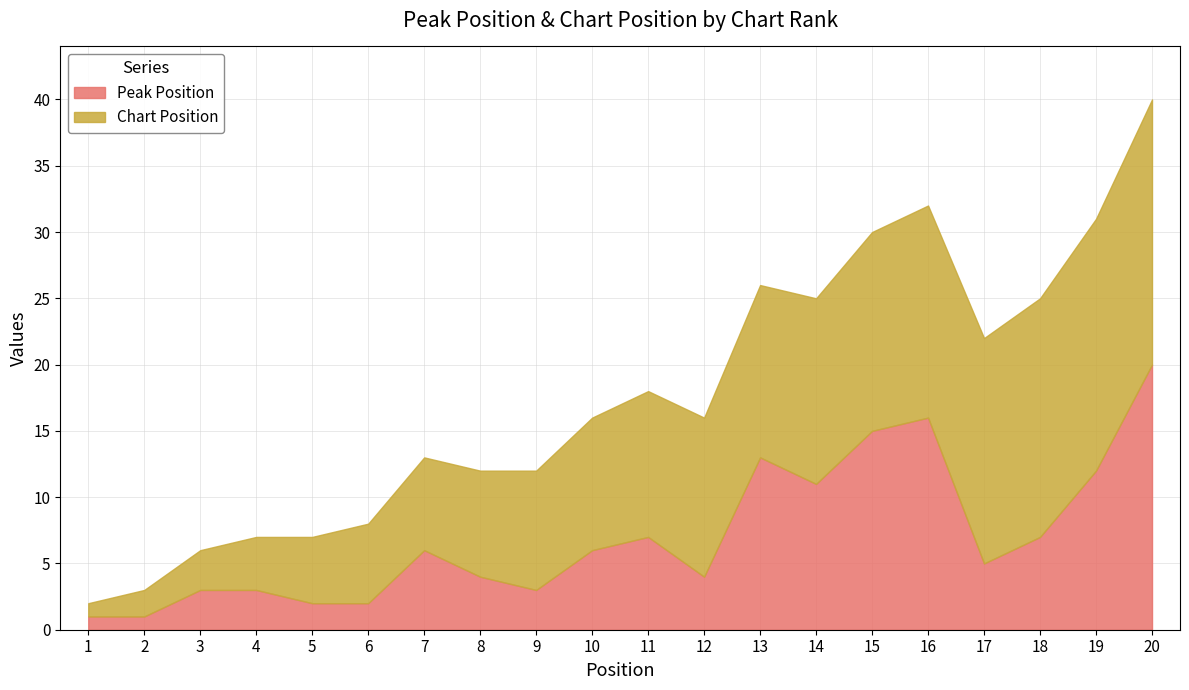

How many values are below 6?

10